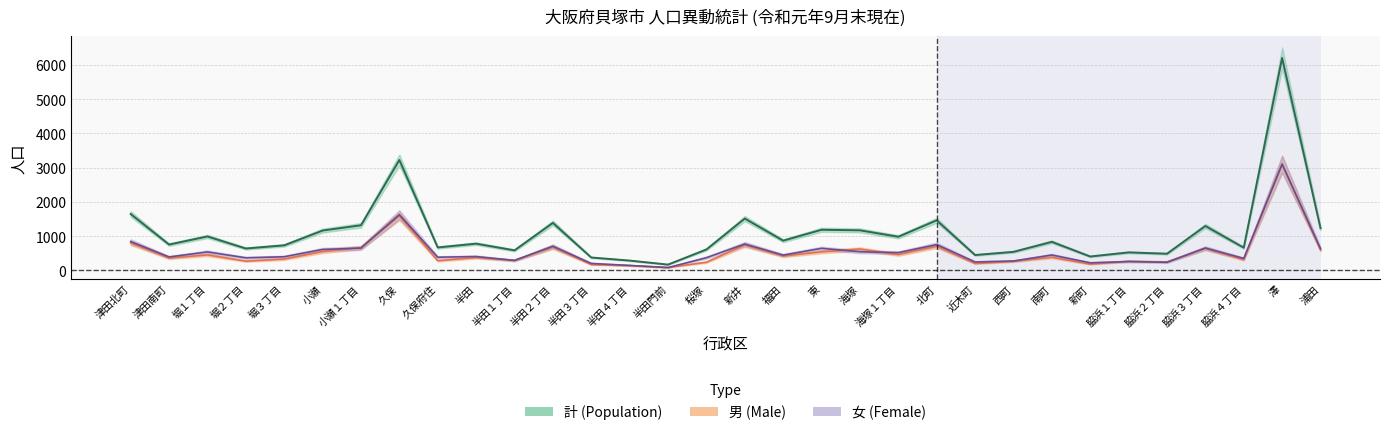

Does the chart have visible grid lines?

Yes